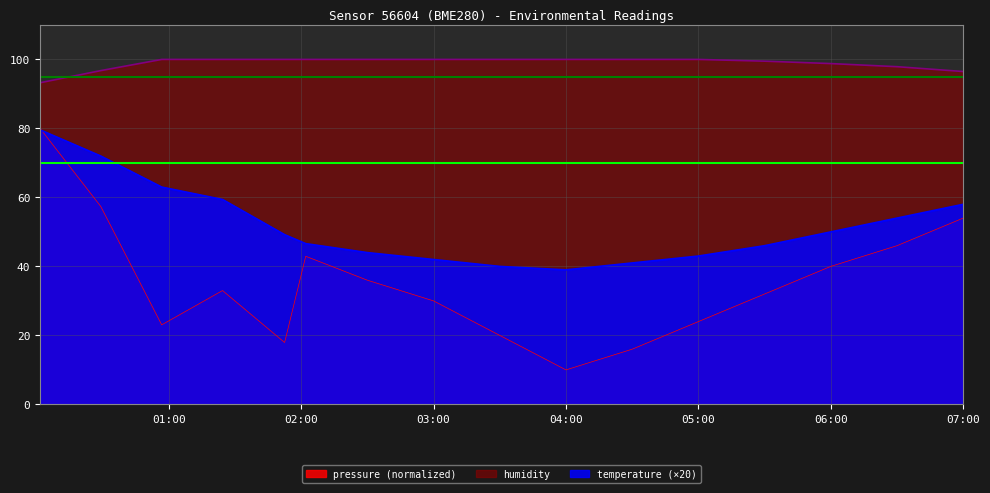

What is the label of the 16th point from the right?

2023-03-19T00:01:37